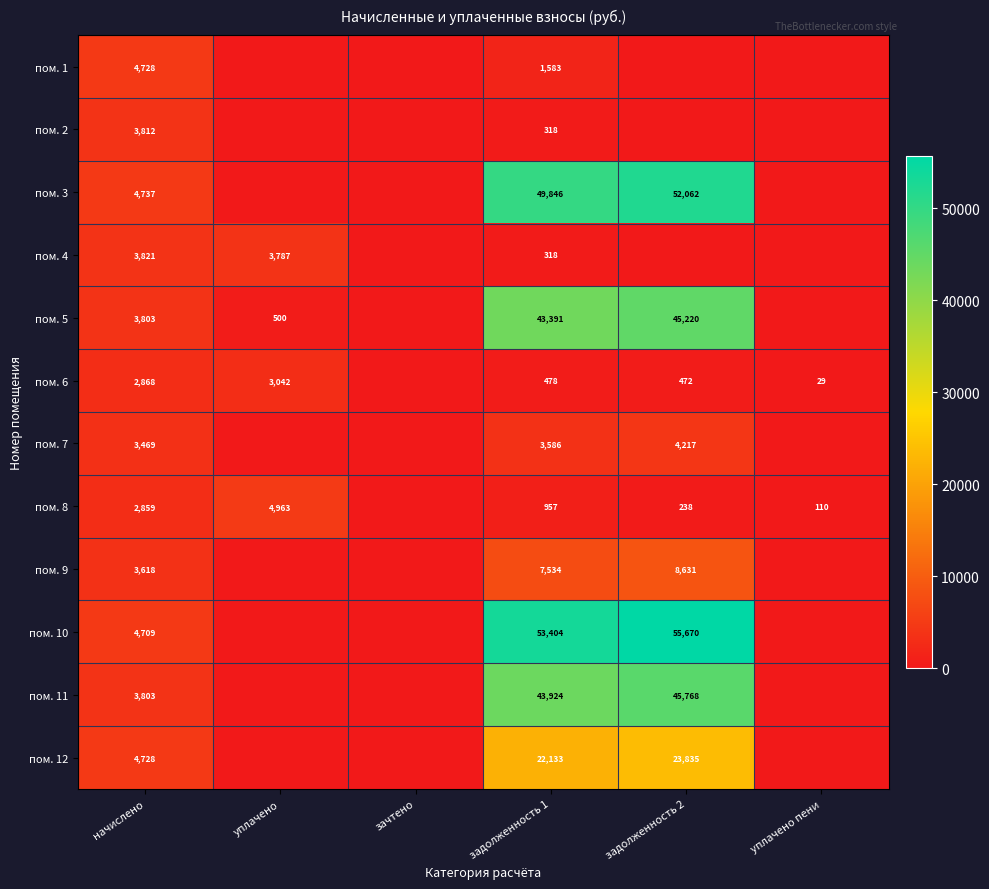

Is it true that пом. 5 equals 43391 at задолженность 1?

True